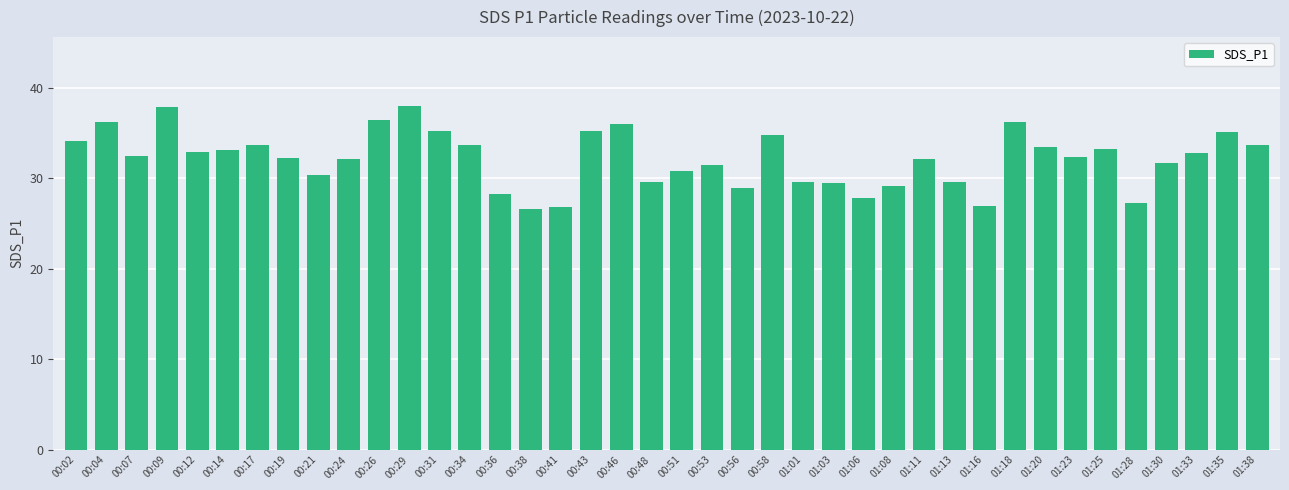

What is the greatest value displayed?

38.0